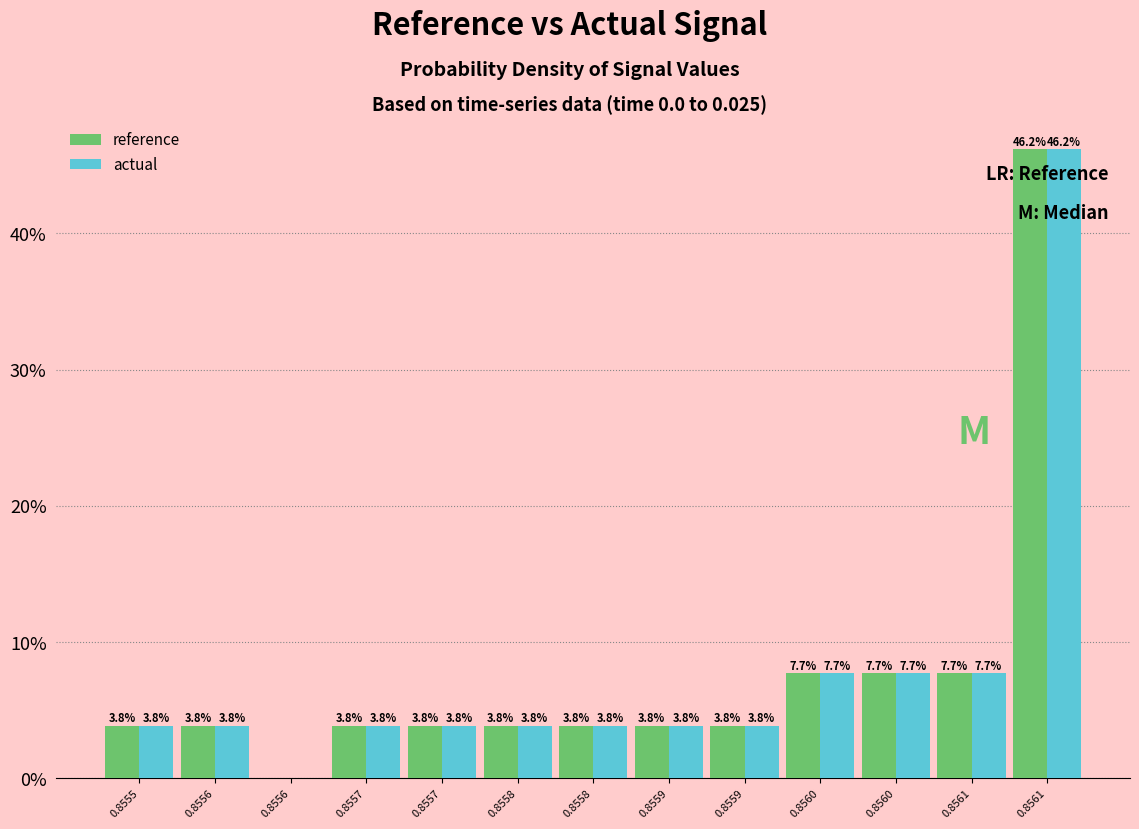

Count the number of categories in the chart.

13